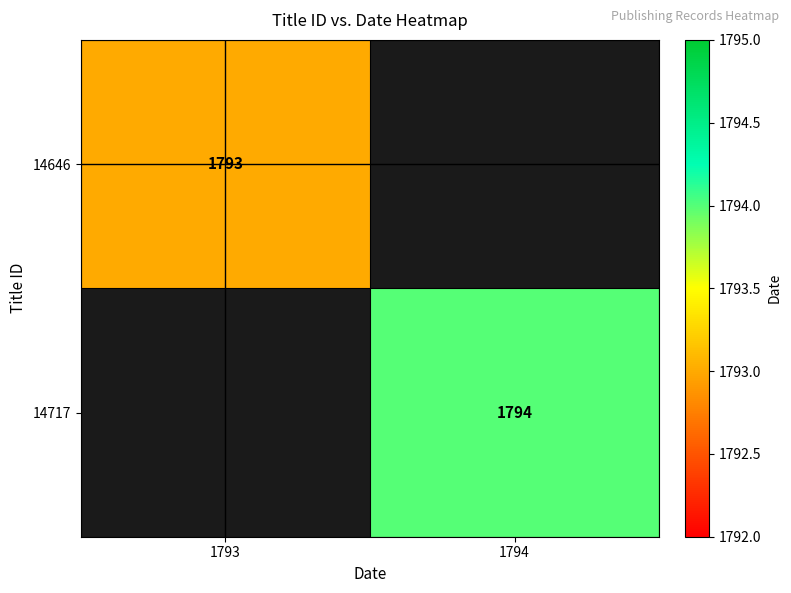

Is it true that 14646 equals 430 at 1793?

False